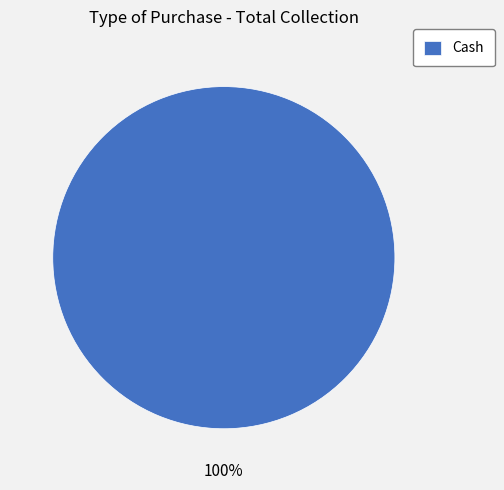

Is it true that Cash is 100% of the pie?

True